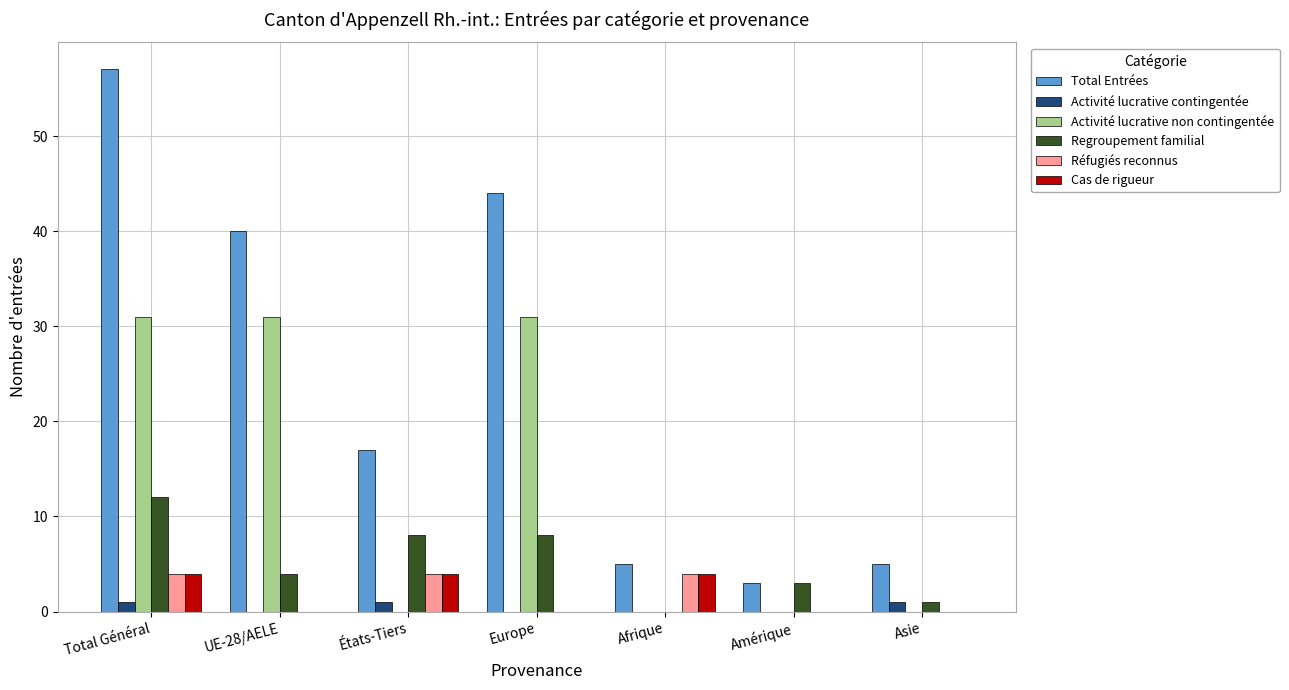

True or false: Activité lucrative non contingentée has a value of -21 at Afrique.

False